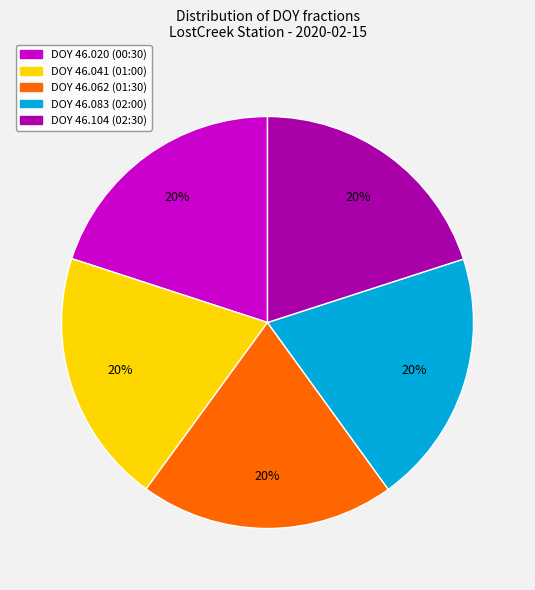

Is there a majority slice in this chart?

No